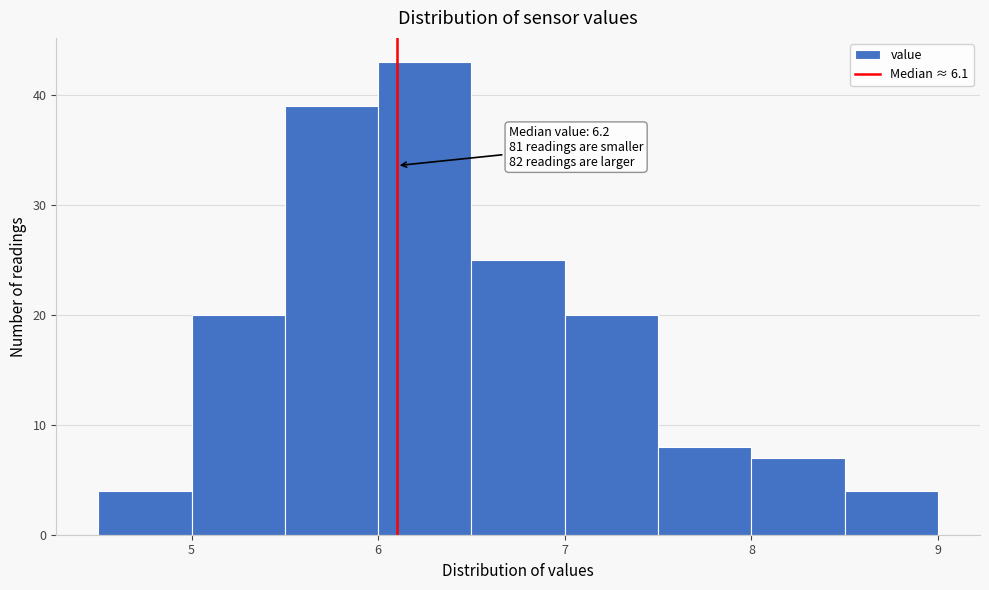

Which range on the x-axis has the tallest bar?

6.0 to 6.5